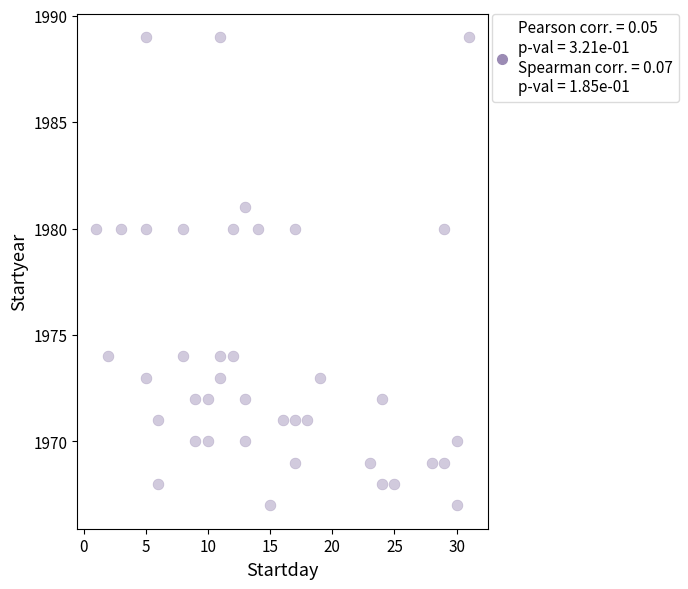

What is the range of X values (max minus min)?

30